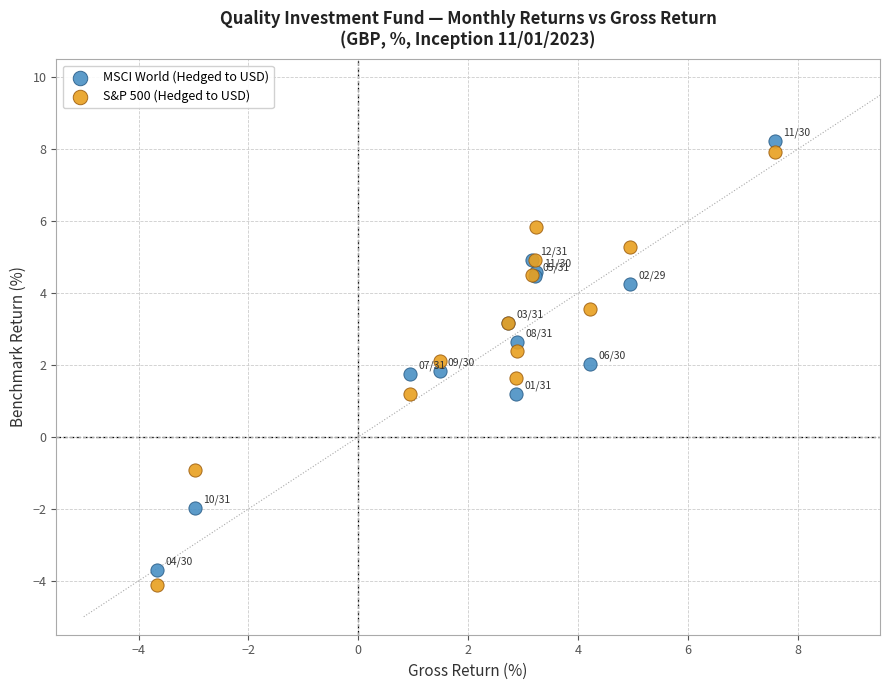

Which series has the largest Y range (max minus min)?

S&P 500 (Hedged to USD)